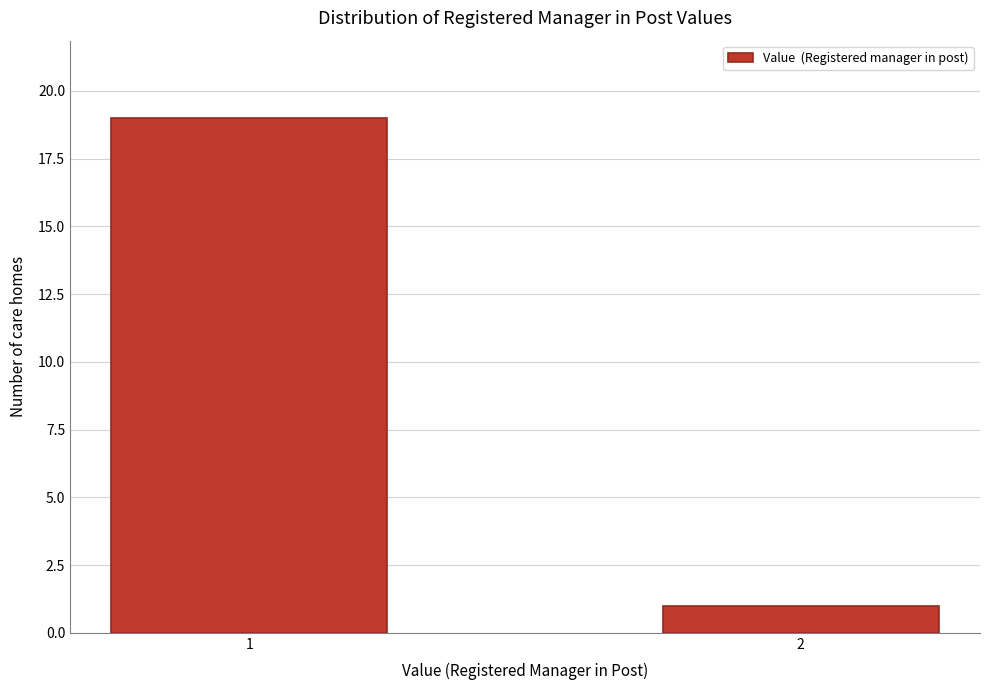

Reading left to right, extract all data points from this chart.

1=19	2=1